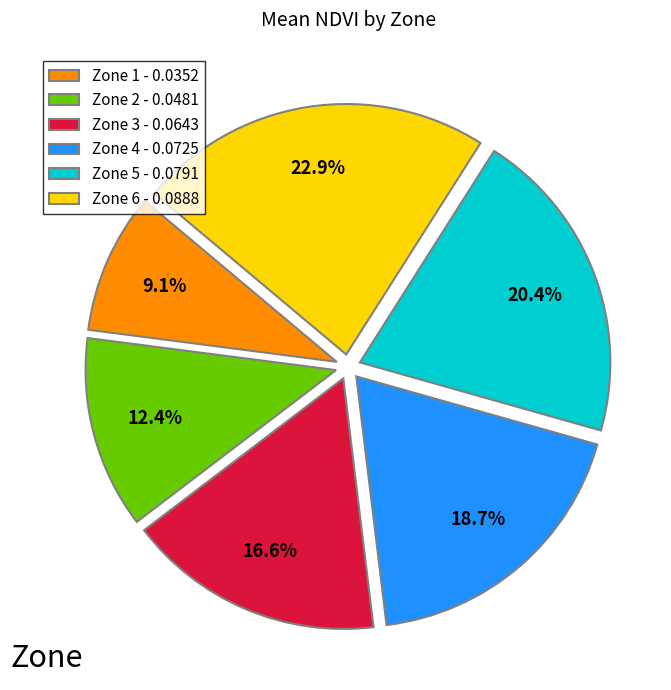

Is there a majority slice in this chart?

No